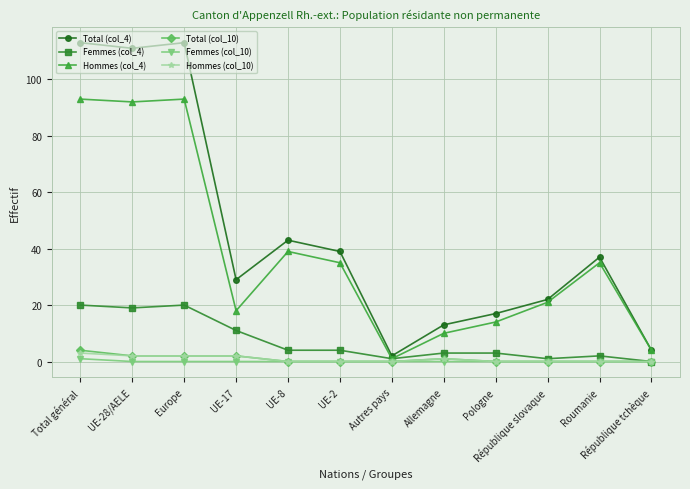

Reading right to left, extract all data points from this chart.

Total (col_4): République tchèque=4	Roumanie=37	République slovaque=22	Pologne=17	Allemagne=13	Autres pays=2	UE-2=39	UE-8=43	UE-17=29	Europe=113	UE-28/AELE=111	Total général=113
Femmes (col_4): République tchèque=0	Roumanie=2	République slovaque=1	Pologne=3	Allemagne=3	Autres pays=1	UE-2=4	UE-8=4	UE-17=11	Europe=20	UE-28/AELE=19	Total général=20
Hommes (col_4): République tchèque=4	Roumanie=35	République slovaque=21	Pologne=14	Allemagne=10	Autres pays=1	UE-2=35	UE-8=39	UE-17=18	Europe=93	UE-28/AELE=92	Total général=93
Total (col_10): République tchèque=0	Roumanie=0	République slovaque=0	Pologne=0	Allemagne=1	Autres pays=0	UE-2=0	UE-8=0	UE-17=2	Europe=2	UE-28/AELE=2	Total général=4
Femmes (col_10): République tchèque=0	Roumanie=0	République slovaque=0	Pologne=0	Allemagne=0	Autres pays=0	UE-2=0	UE-8=0	UE-17=0	Europe=0	UE-28/AELE=0	Total général=1
Hommes (col_10): République tchèque=0	Roumanie=0	République slovaque=0	Pologne=0	Allemagne=1	Autres pays=0	UE-2=0	UE-8=0	UE-17=2	Europe=2	UE-28/AELE=2	Total général=3